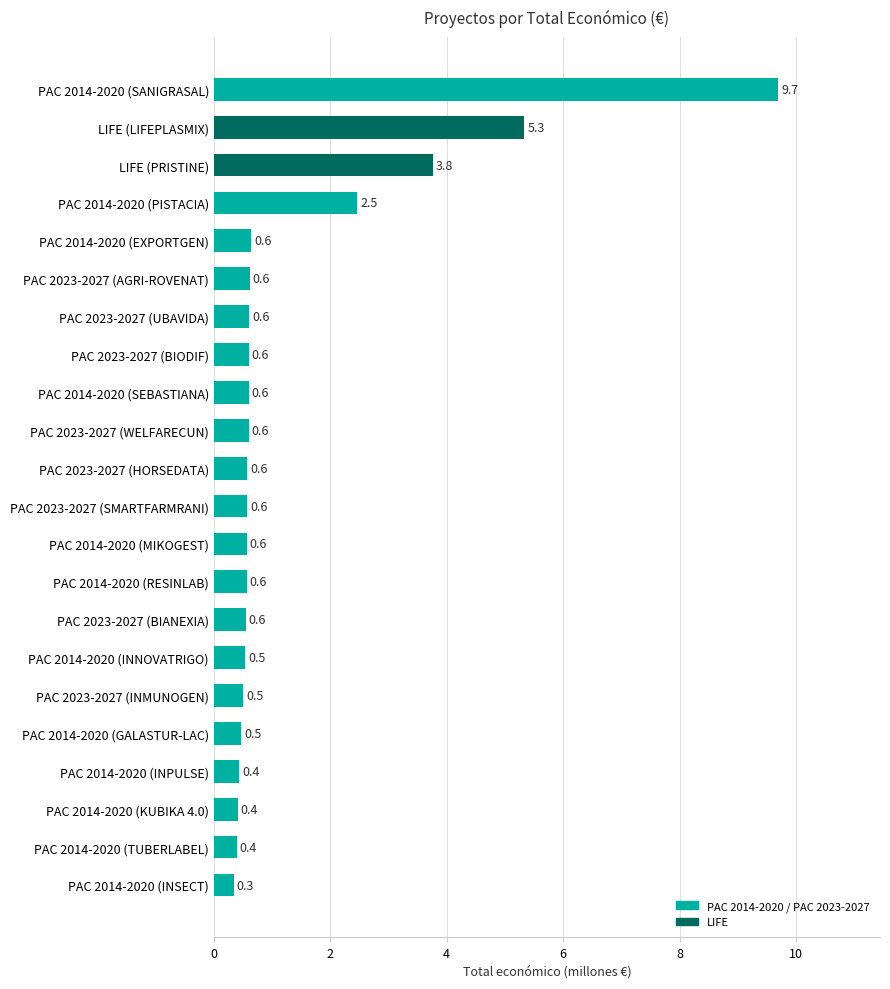

The chart shows a value of 2.9 at LIFE (LIFEPLASMIX). True or false?

False